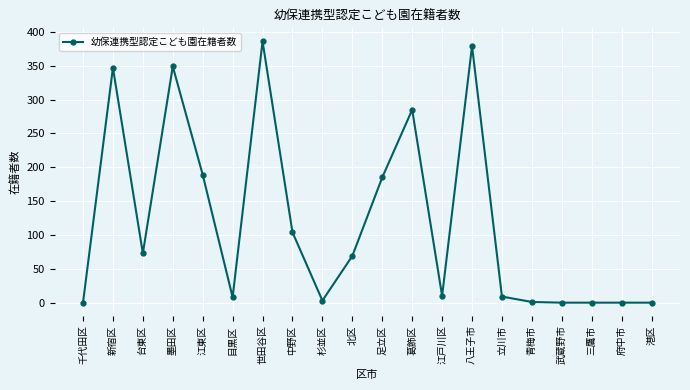

What is the maximum value shown in the chart?

386